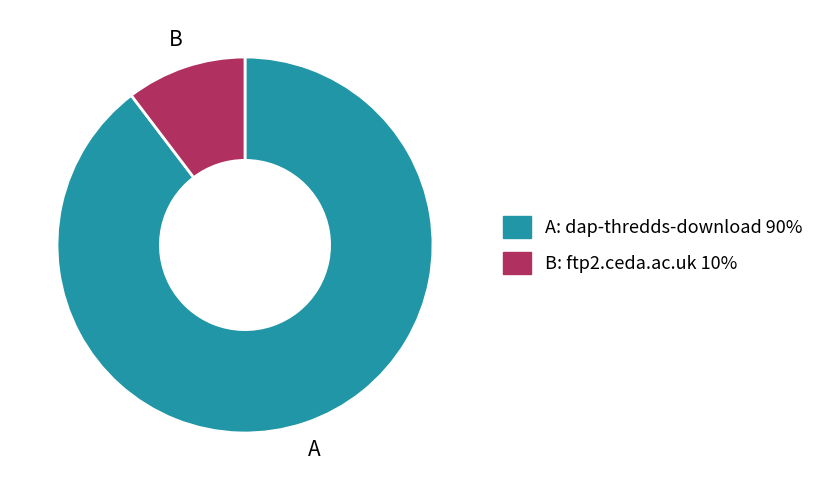

Is there any slice that represents more than half of the pie?

Yes